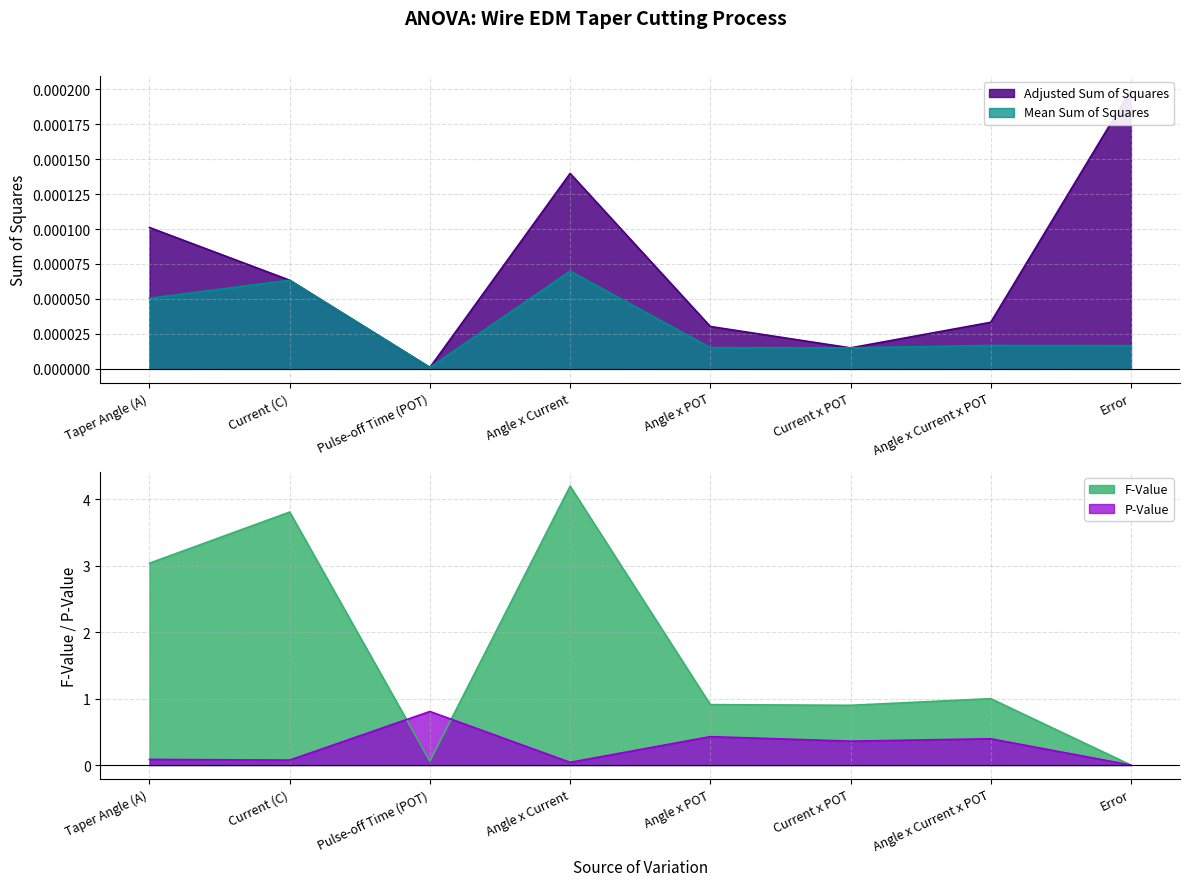

Reading left to right, extract all data points from this chart.

Adjusted Sum of Squares: Taper Angle (A)=0.0	Current (C)=0.0	Pulse-off Time (POT)=0.0	Angle x Current=0.0	Angle x POT=0.0	Current x POT=0.0	Angle x Current x POT=0.0	Error=0.0
Mean Sum of Squares: Taper Angle (A)=0.0	Current (C)=0.0	Pulse-off Time (POT)=0.0	Angle x Current=0.0	Angle x POT=0.0	Current x POT=0.0	Angle x Current x POT=0.0	Error=0.0
F-Value: Taper Angle (A)=3.0	Current (C)=3.8	Pulse-off Time (POT)=0.1	Angle x Current=4.2	Angle x POT=0.9	Current x POT=0.9	Angle x Current x POT=1.0	Error=0.0
P-Value: Taper Angle (A)=0.1	Current (C)=0.1	Pulse-off Time (POT)=0.8	Angle x Current=0.0	Angle x POT=0.4	Current x POT=0.4	Angle x Current x POT=0.4	Error=0.0